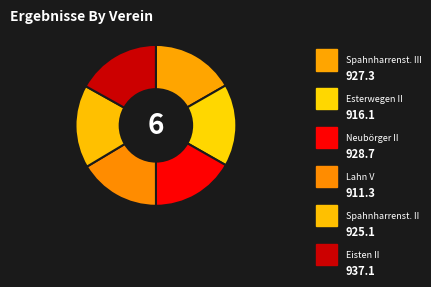

Which has a higher value, Spahnharrenst. II or Spahnharrenst. III?

Spahnharrenst. III